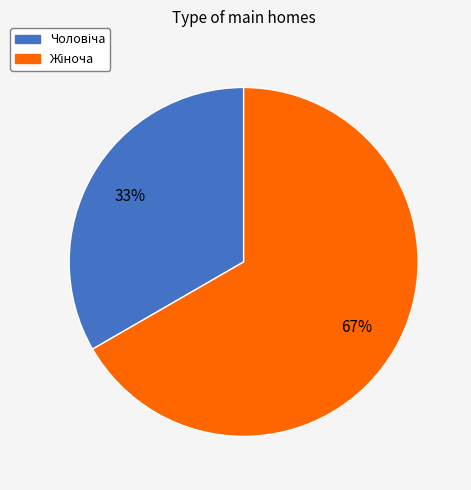

Is there a majority slice in this chart?

Yes